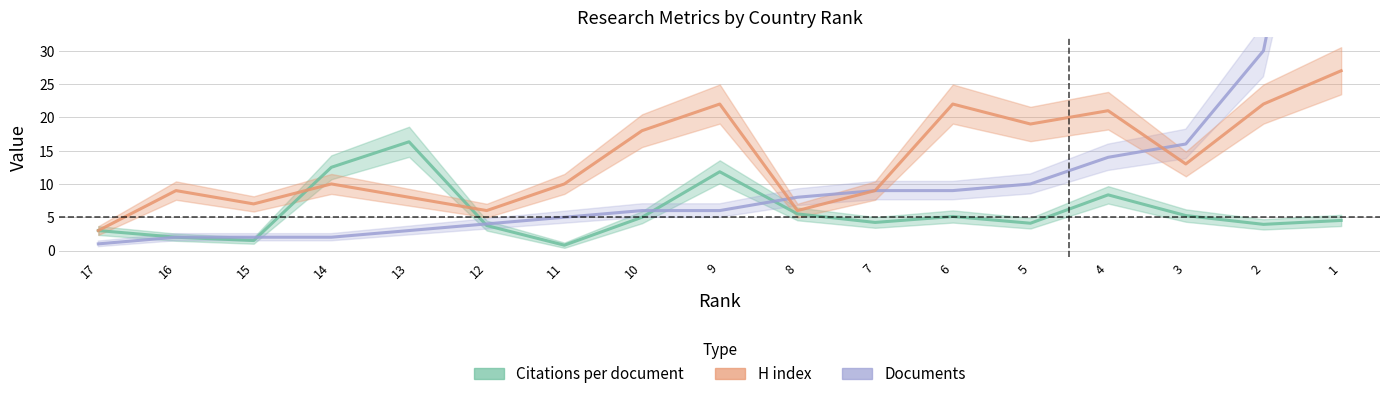

Count the number of categories in the chart.

17